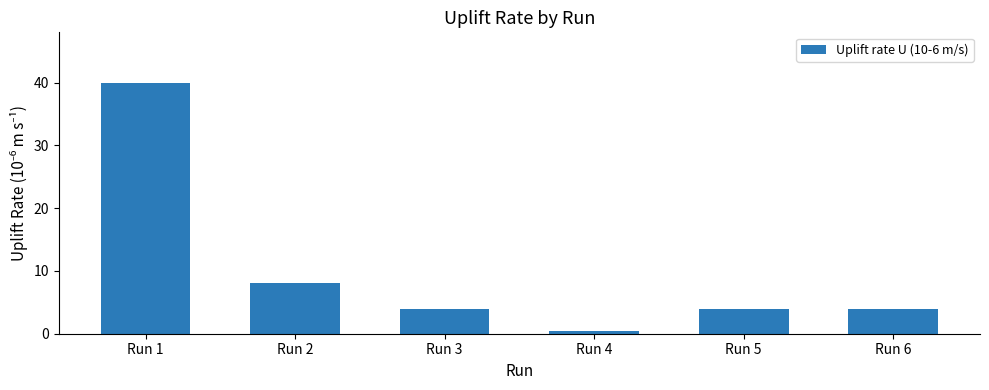

Which label corresponds to the smallest value in the chart?

Run 4